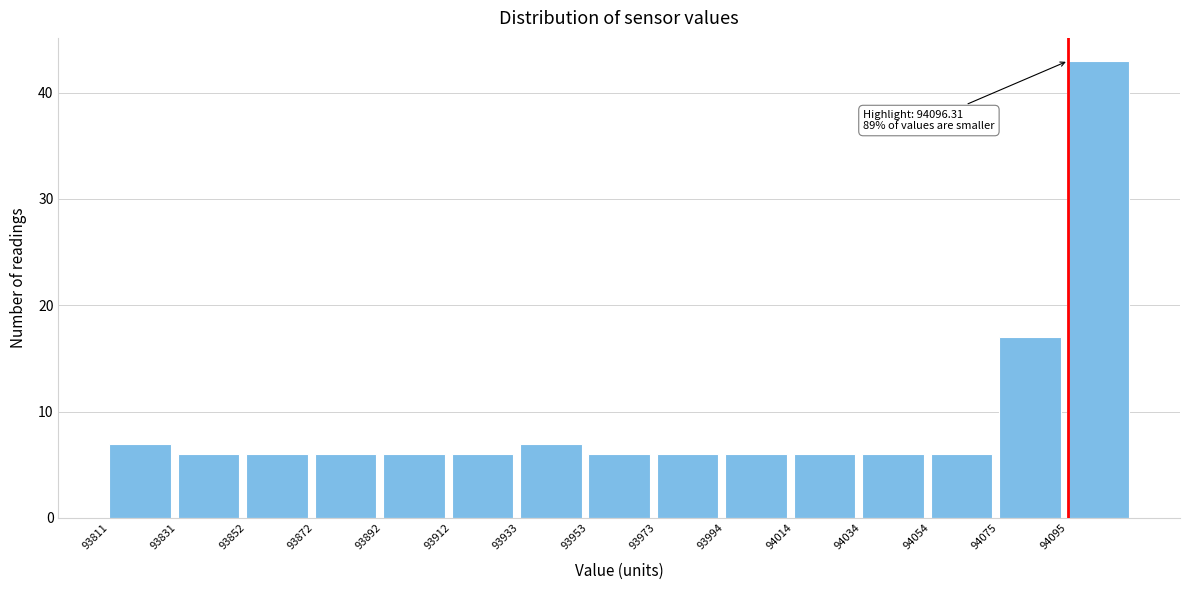

Over which range of the x-axis is the bar tallest?

94095 to 94115